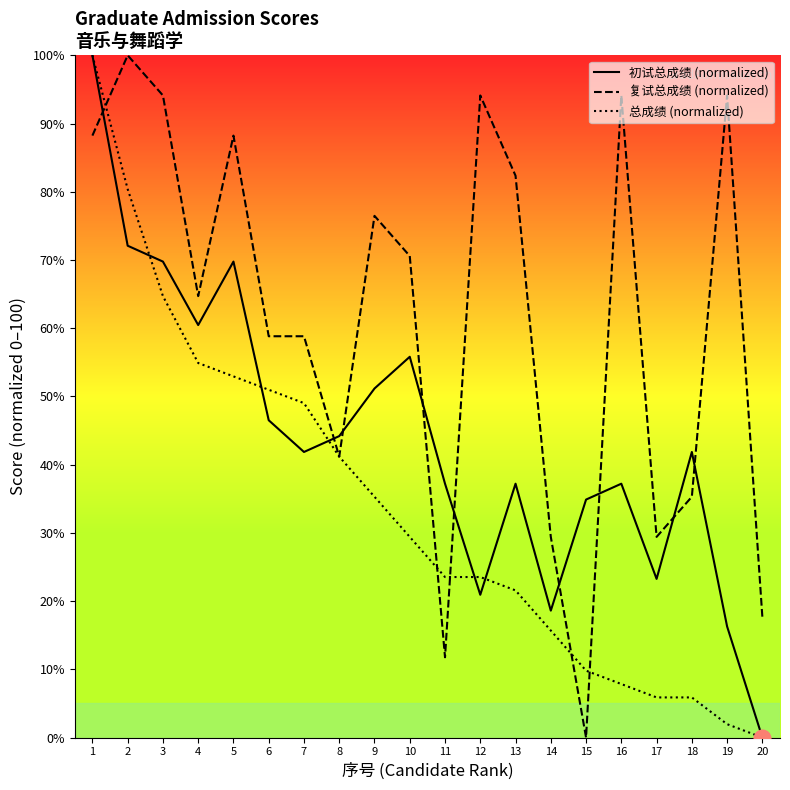

Is this an area chart (filled region under the line)?

No